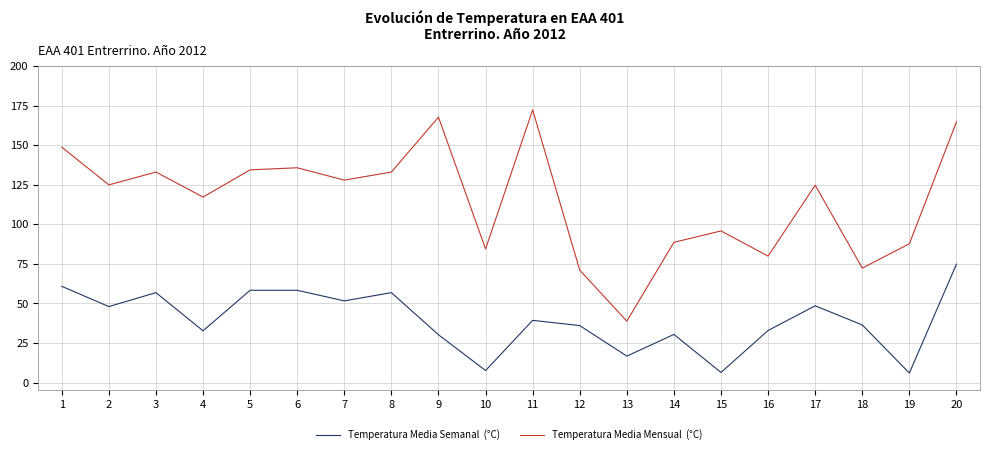

What is the difference between the highest and lowest values at 13?

22.1